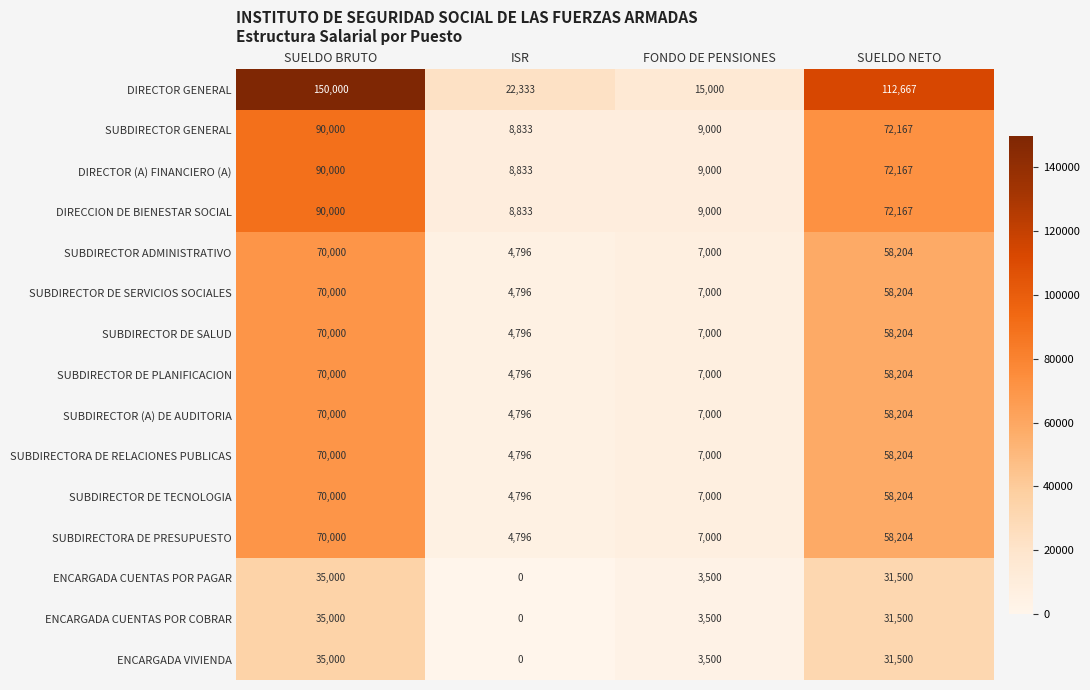

Between SUELDO BRUTO and SUELDO NETO, which series saw the biggest shift?

DIRECTOR GENERAL